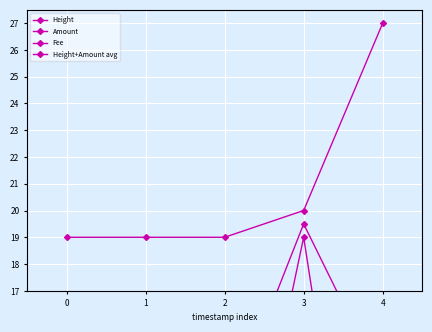

What is the difference between the highest and lowest values at 2?

18.0